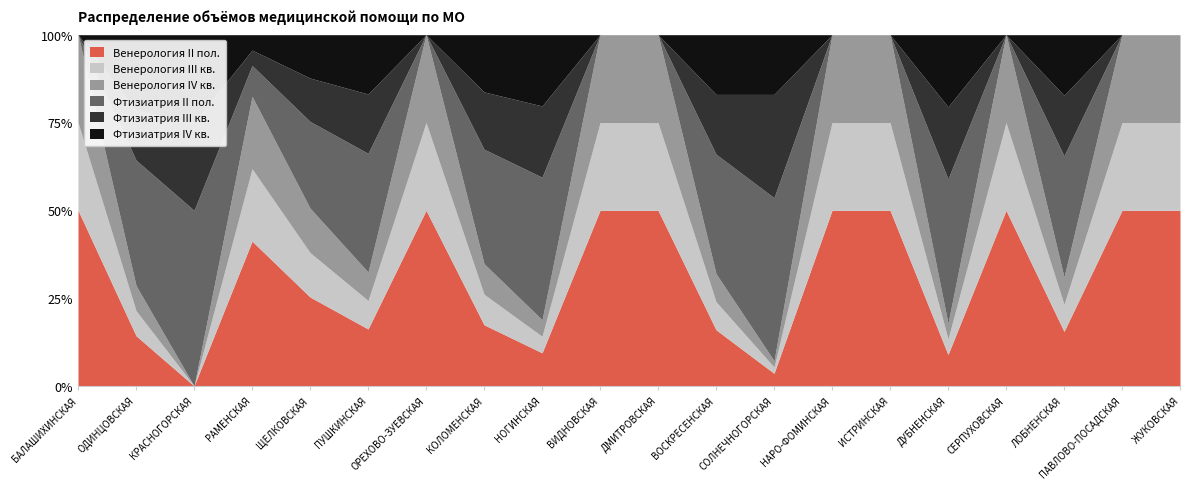

True or false: Фтизиатрия II пол. and Венерология IV кв. cross at least once.

True